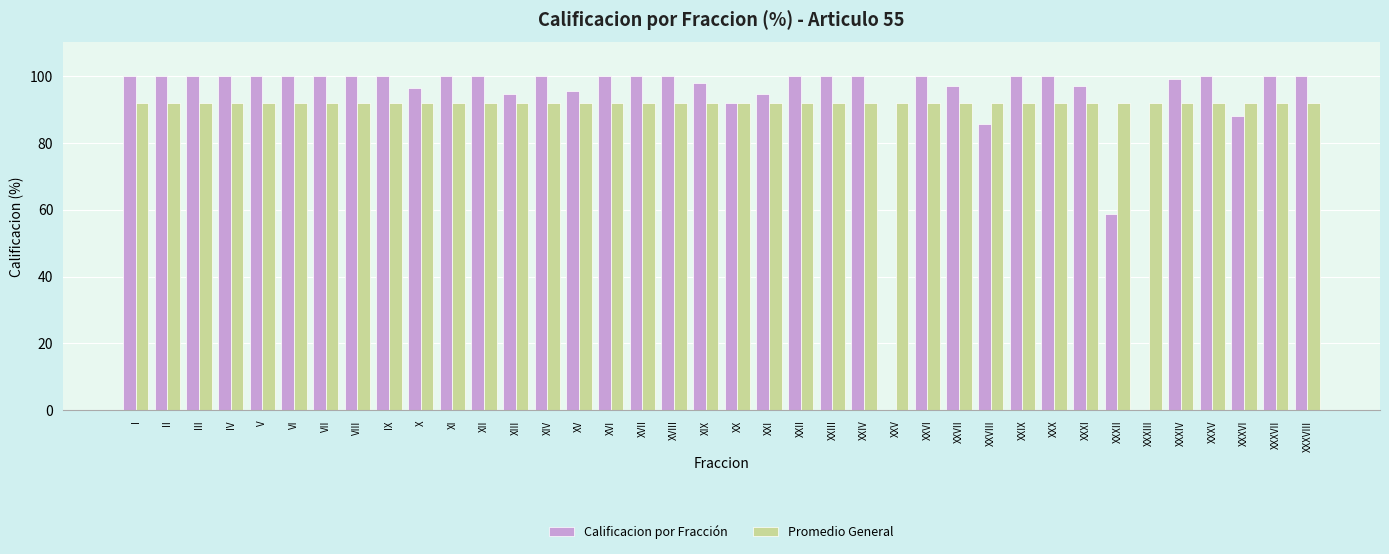

What is the greatest value displayed?

100.0